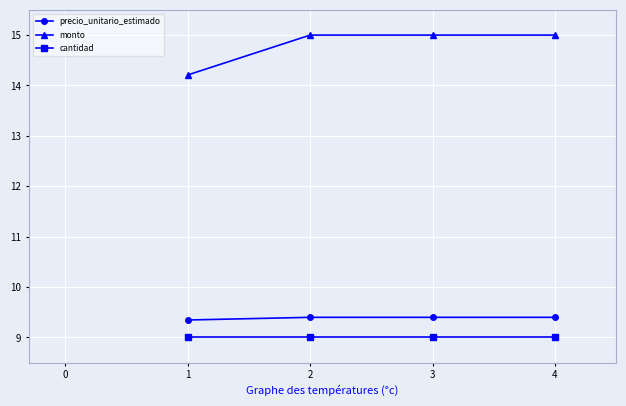

What are all the series names shown in the legend?

precio_unitario_estimado, monto, cantidad